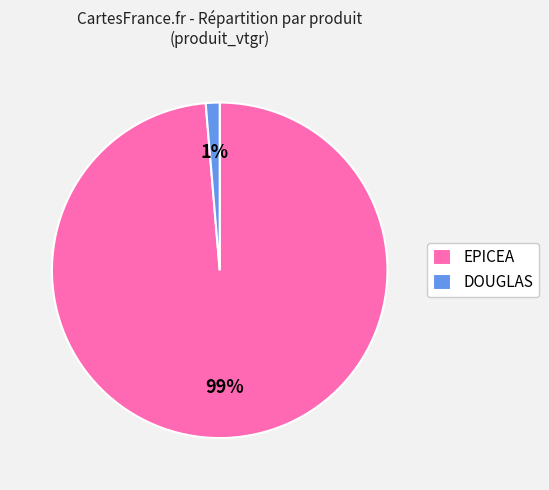

Between DOUGLAS and EPICEA, which is larger?

EPICEA